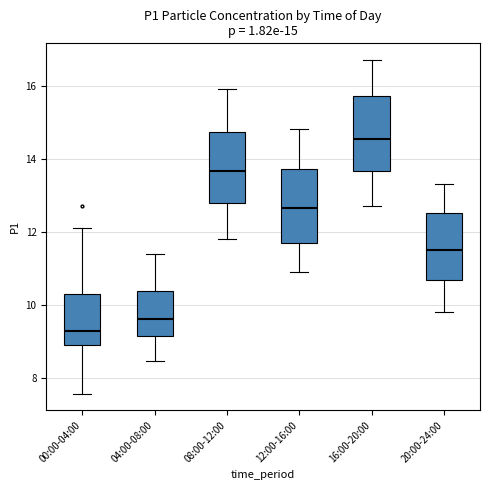

Which box has the highest median line?

16:00-20:00